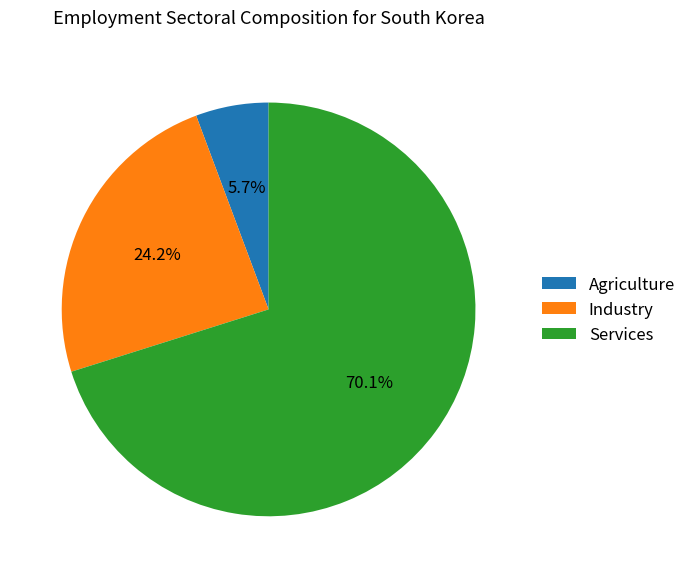

Which slice is the smallest?

Agriculture